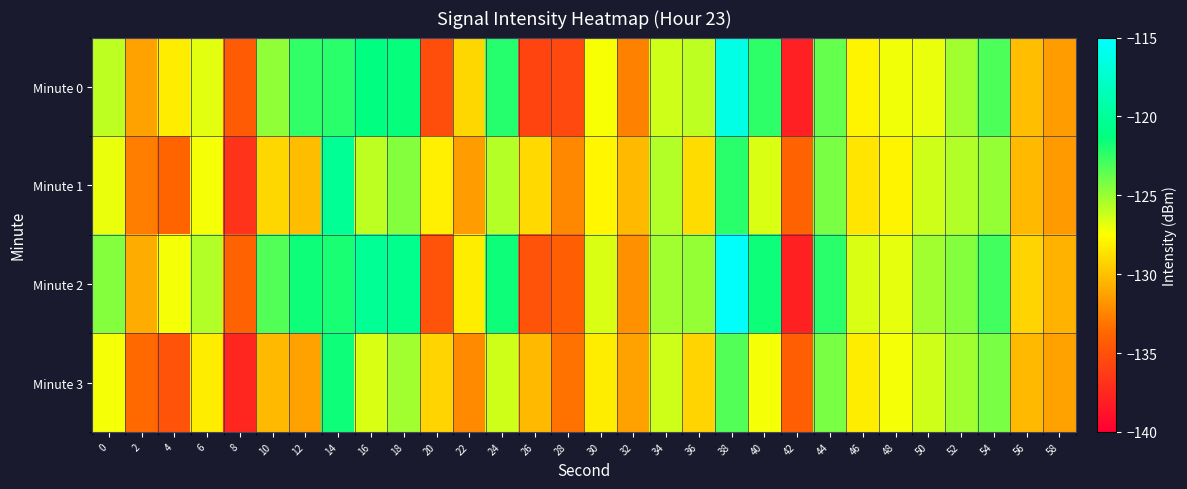

Which label corresponds to the largest value in the chart?

38